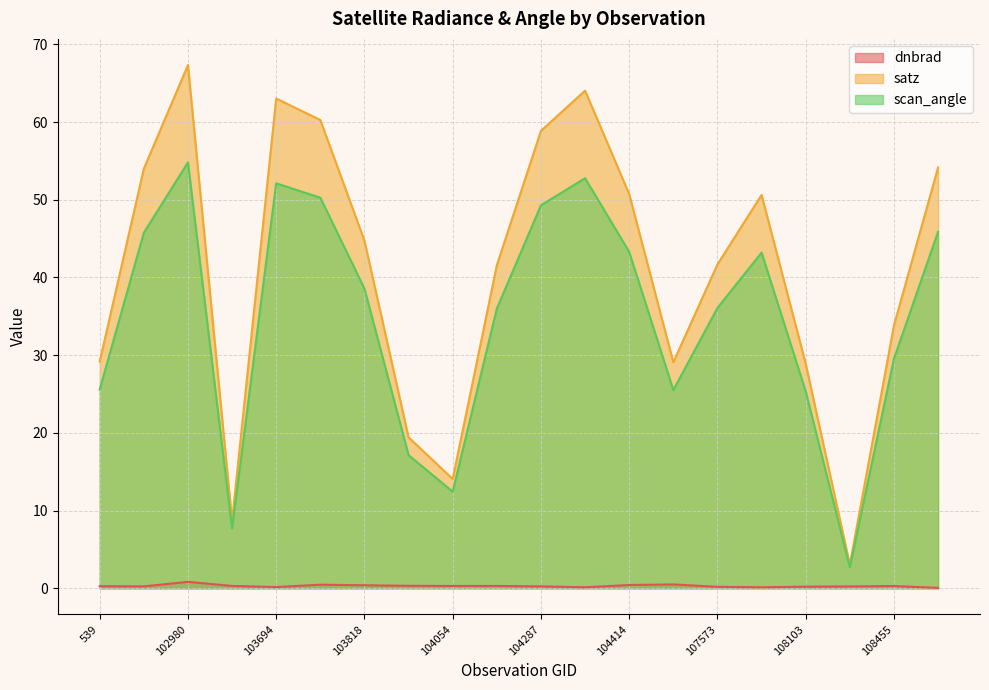

At how many categories does at least one series exceed 37?

12